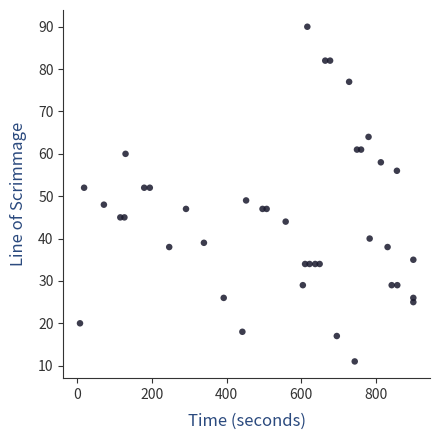

What is the range of X values (max minus min)?

893